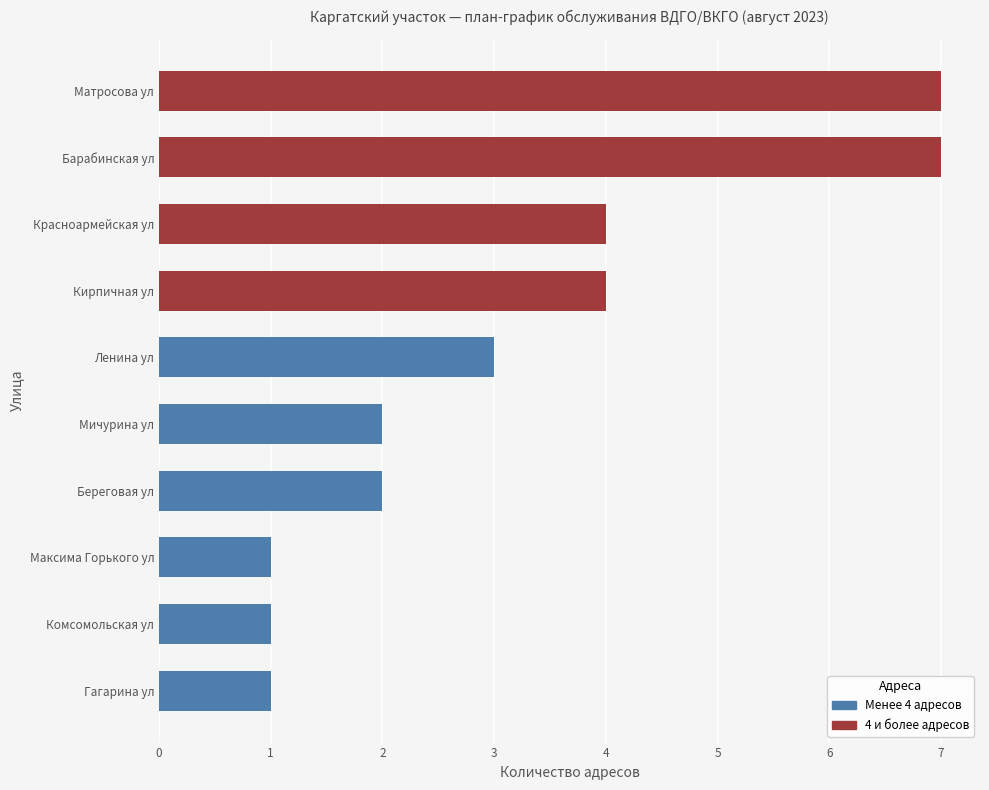

What is the greatest value displayed?

7